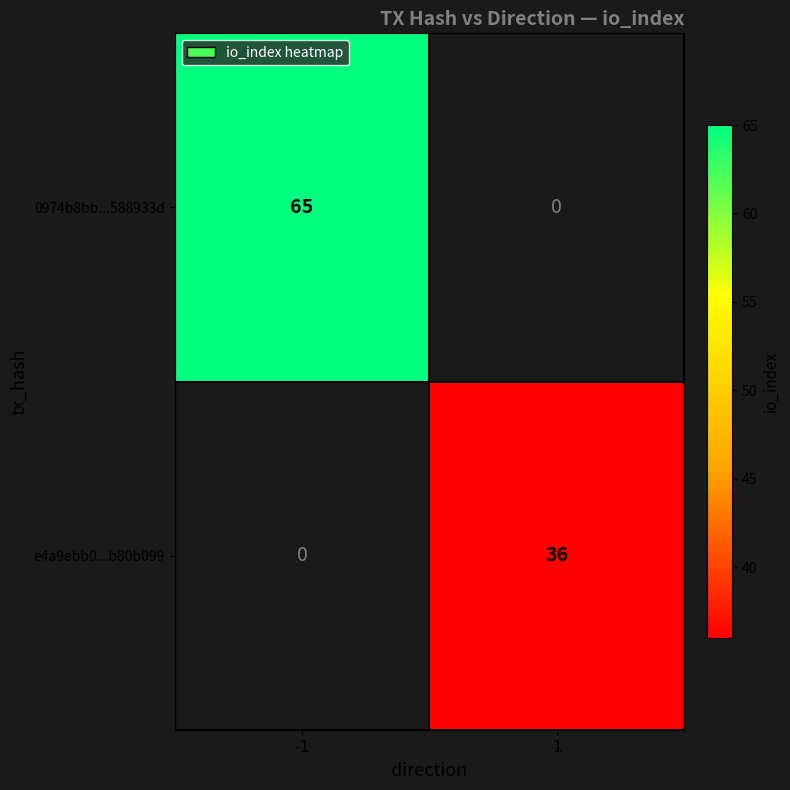

Count the number of data series in this chart.

2